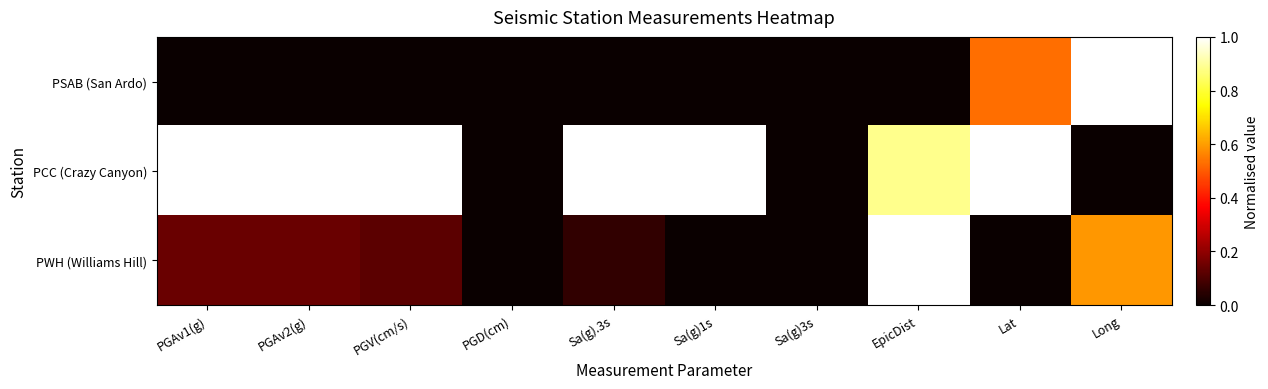

What is the difference between the highest and lowest values at Long?

1.0